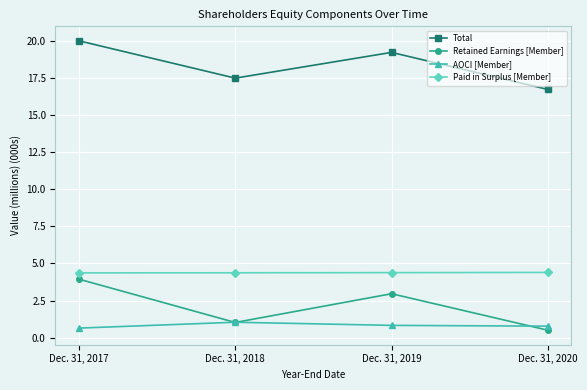

How many interior local peaks does the Total series have?

1